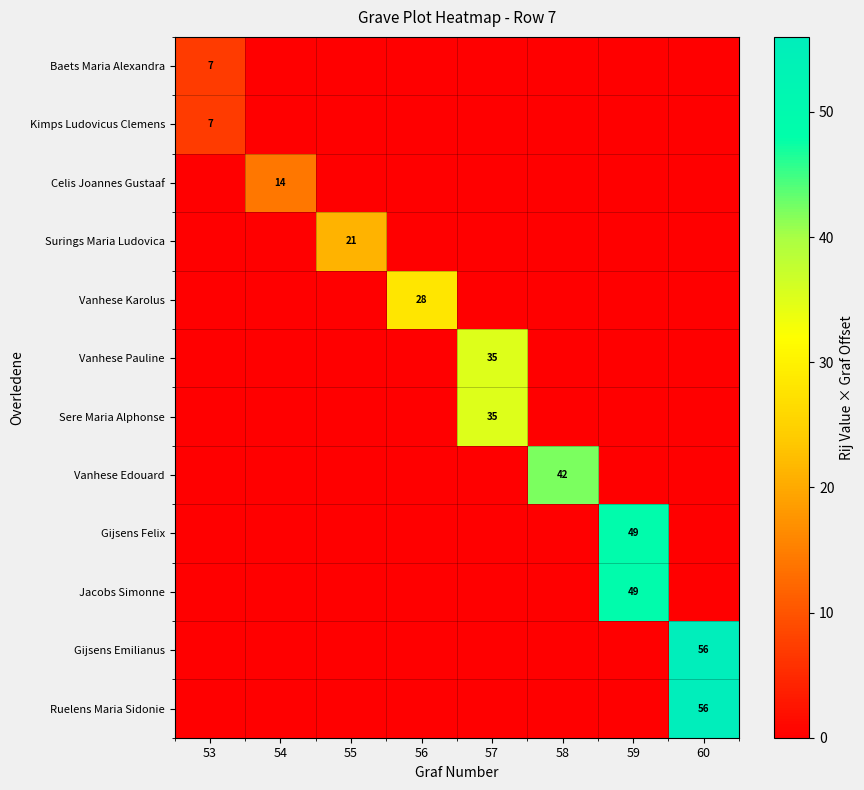

Which series has the widest spread of values?

row_10